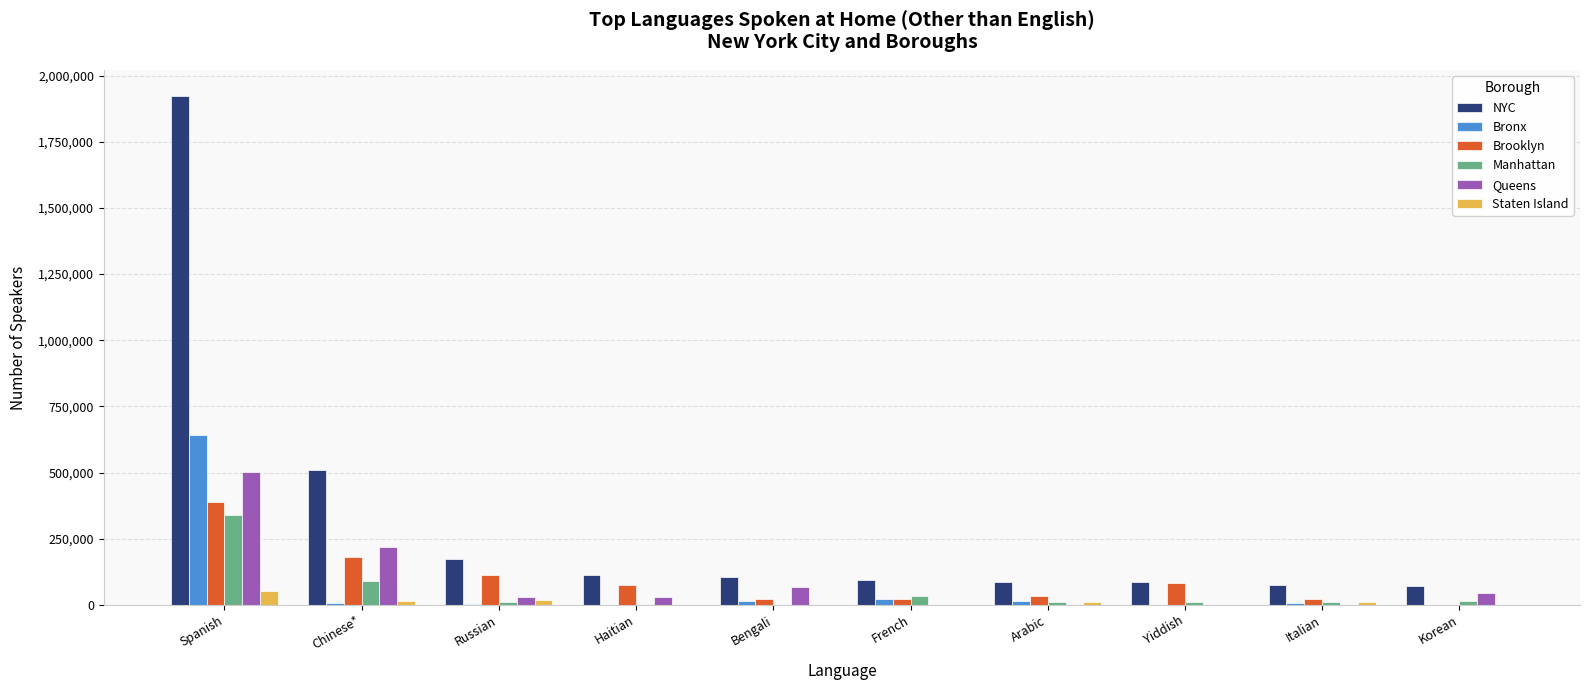

The value of Queens at Bengali is 65838. True or false?

True